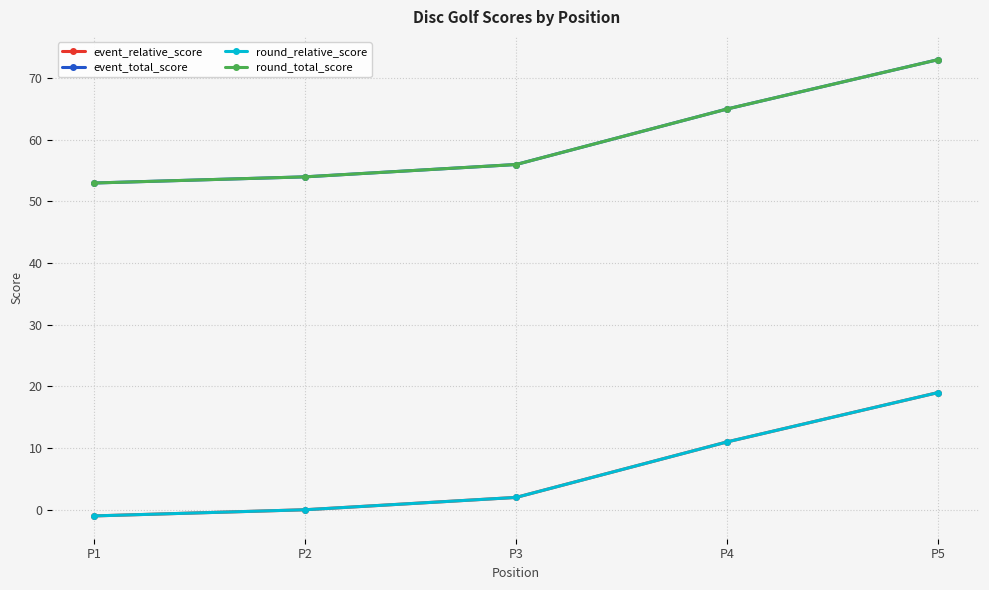

True or false: event_total_score and round_relative_score cross at least once.

False